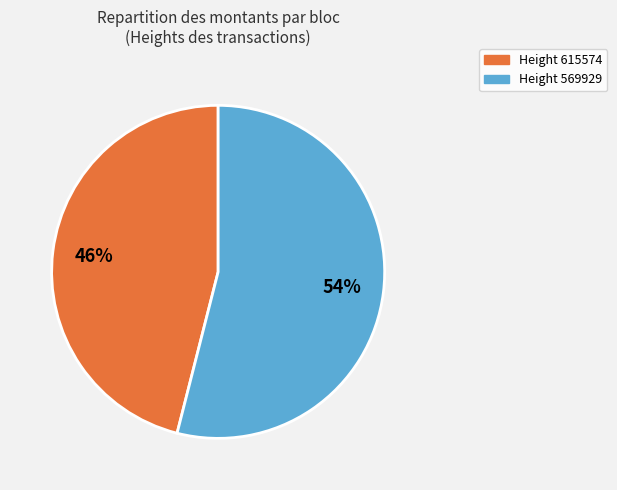

Does any single category account for the majority?

Yes